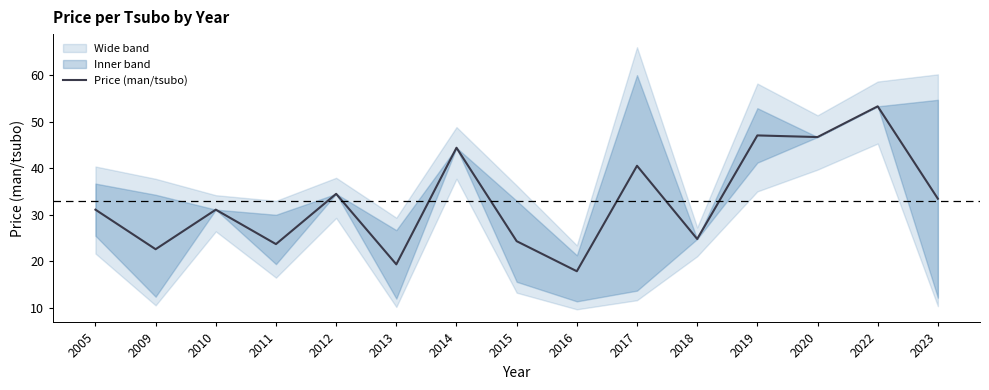

Rank the categories by value from highest to lowest.

2022, 2019, 2020, 2014, 2017, 2012, 2023, 2005, 2010, 2018, 2015, 2011, 2009, 2013, 2016